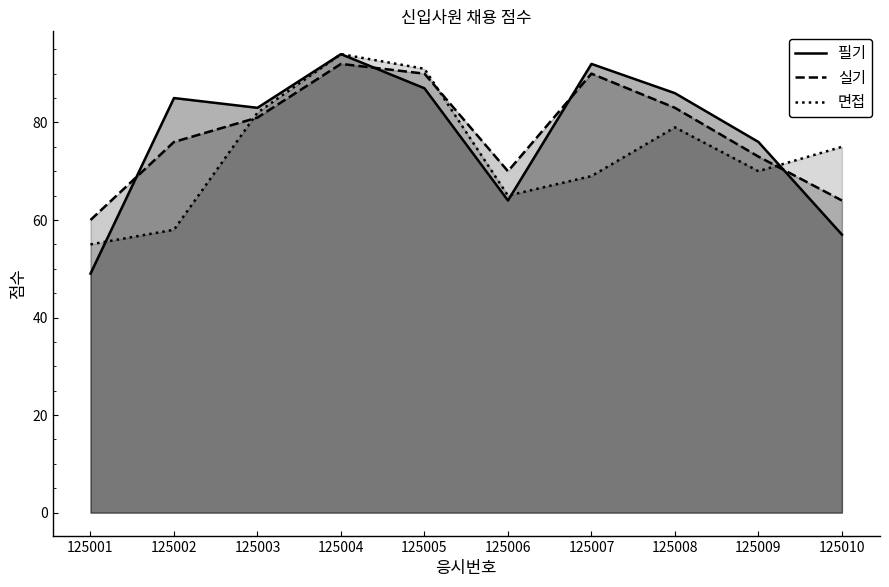

What is the average value of the 필기 series?

77